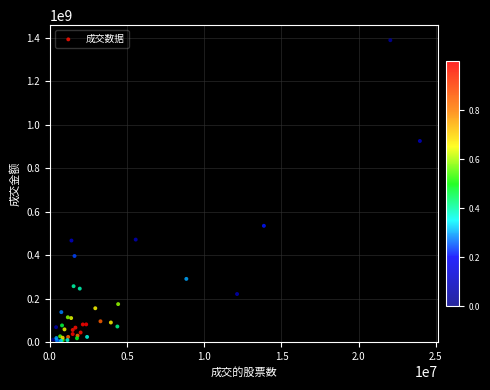

What Y value in the scatter plot is closest to 697368120?

534839231